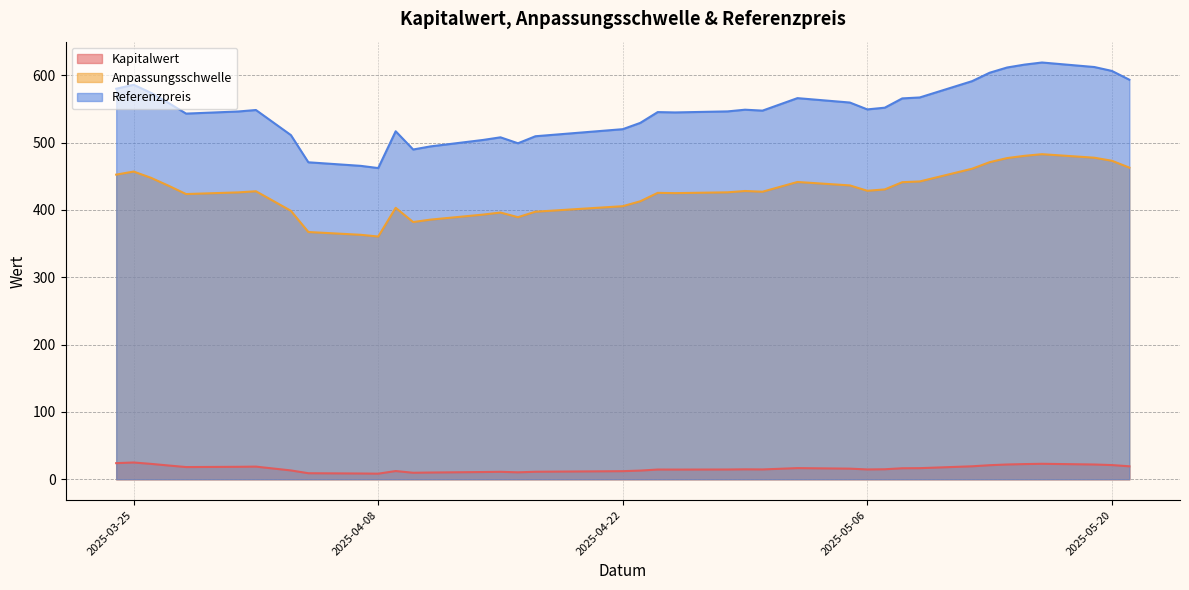

True or false: Kapitalwert and Referenzpreis intersect in this chart.

False